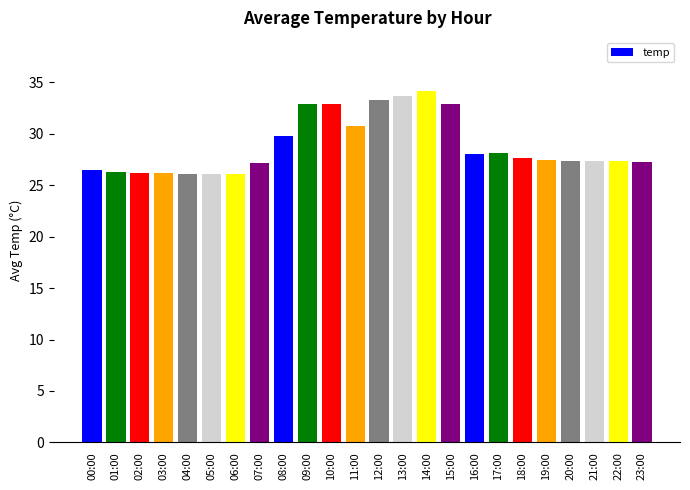

What is the difference between the maximum and minimum values?

8.2